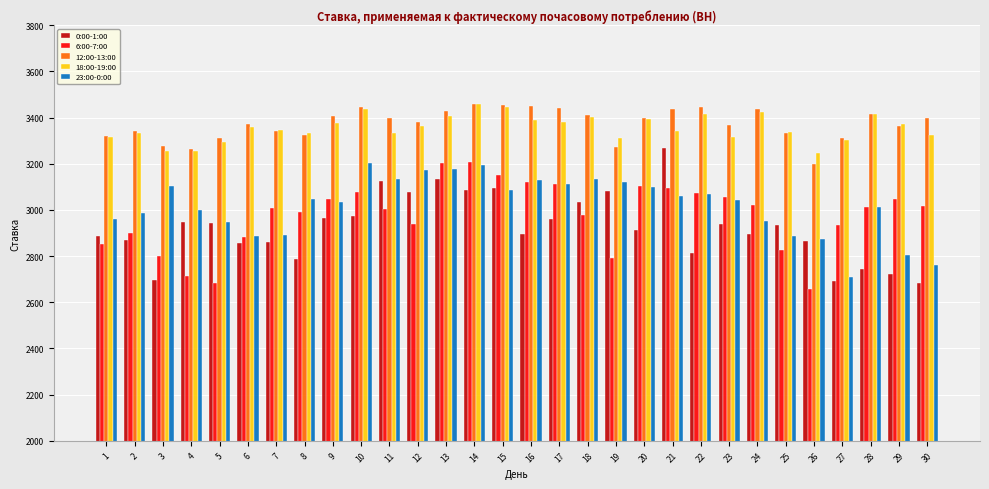

What is the sum of all 6:00-7:00 values?

89313.8